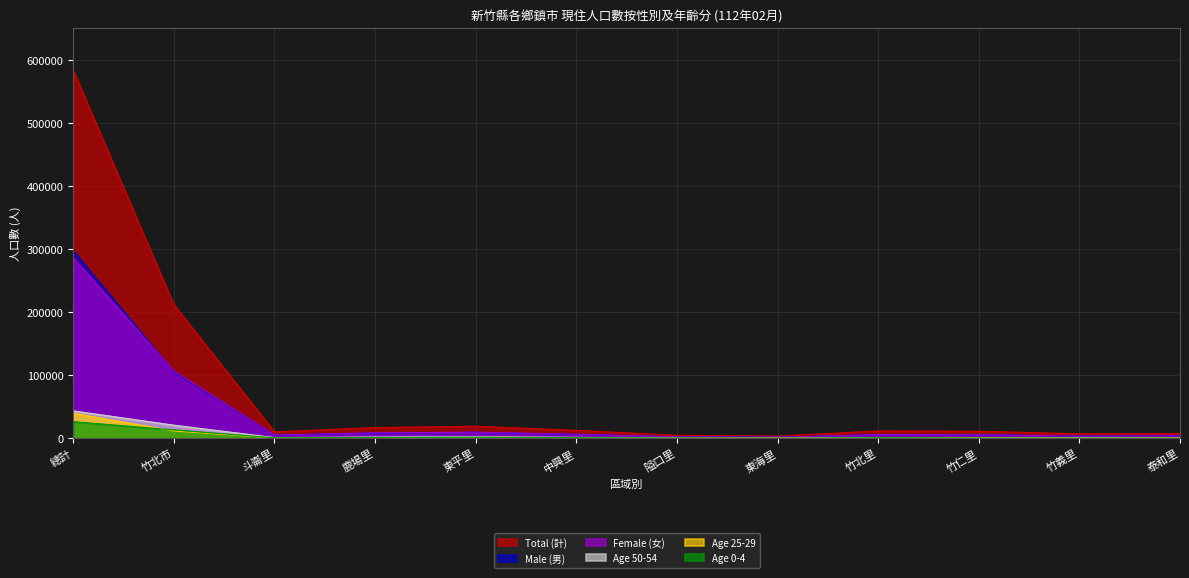

At how many categories does at least one series exceed 3218?

12